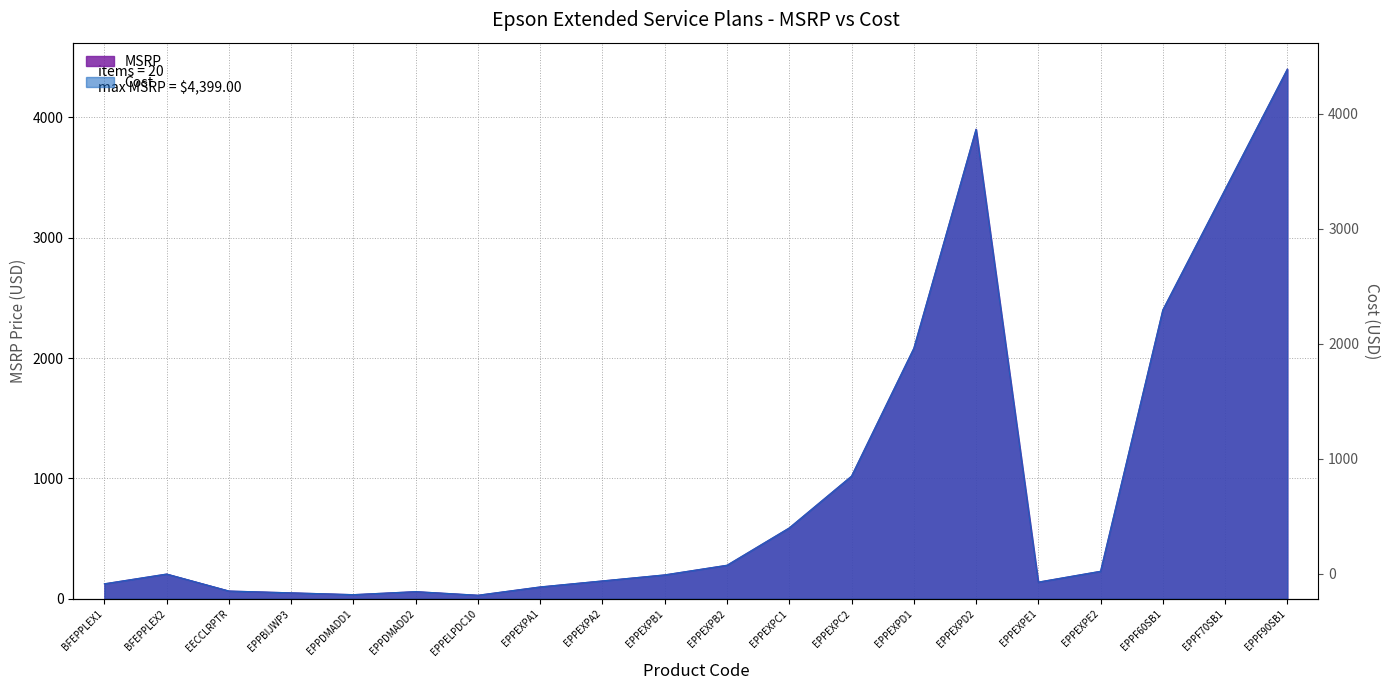

Where is Cost nearest to the value 2214?

EPPEXPD1